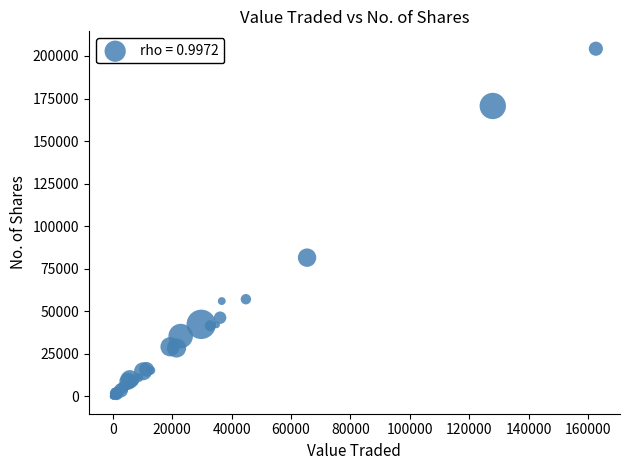

What Y value in the scatter plot is closest to 102139?

81511